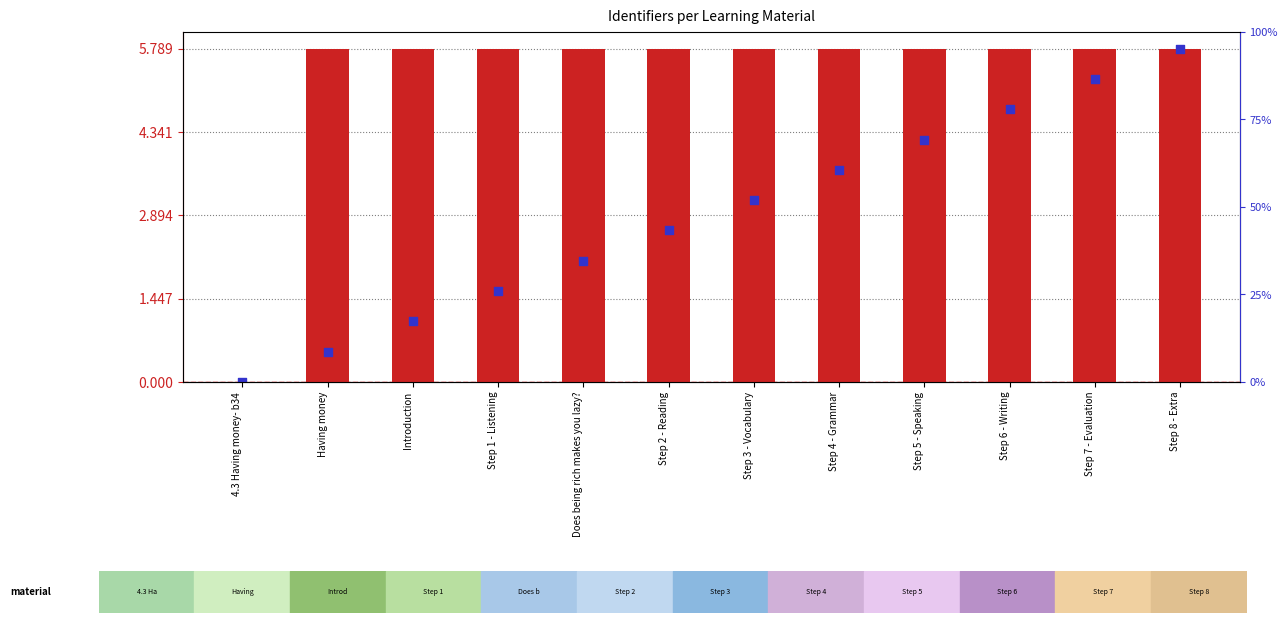

At which category is the sum across all series the highest?

Step 8 - Extra